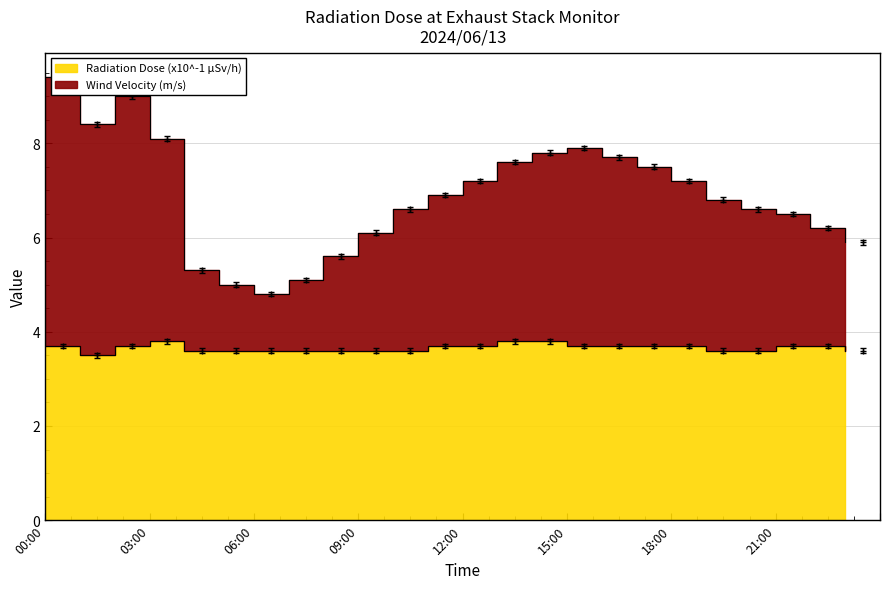

In Radiation Dose (x10^-1 µSv/h), how many points are lower than both neighbors (excluding endpoints)?

1